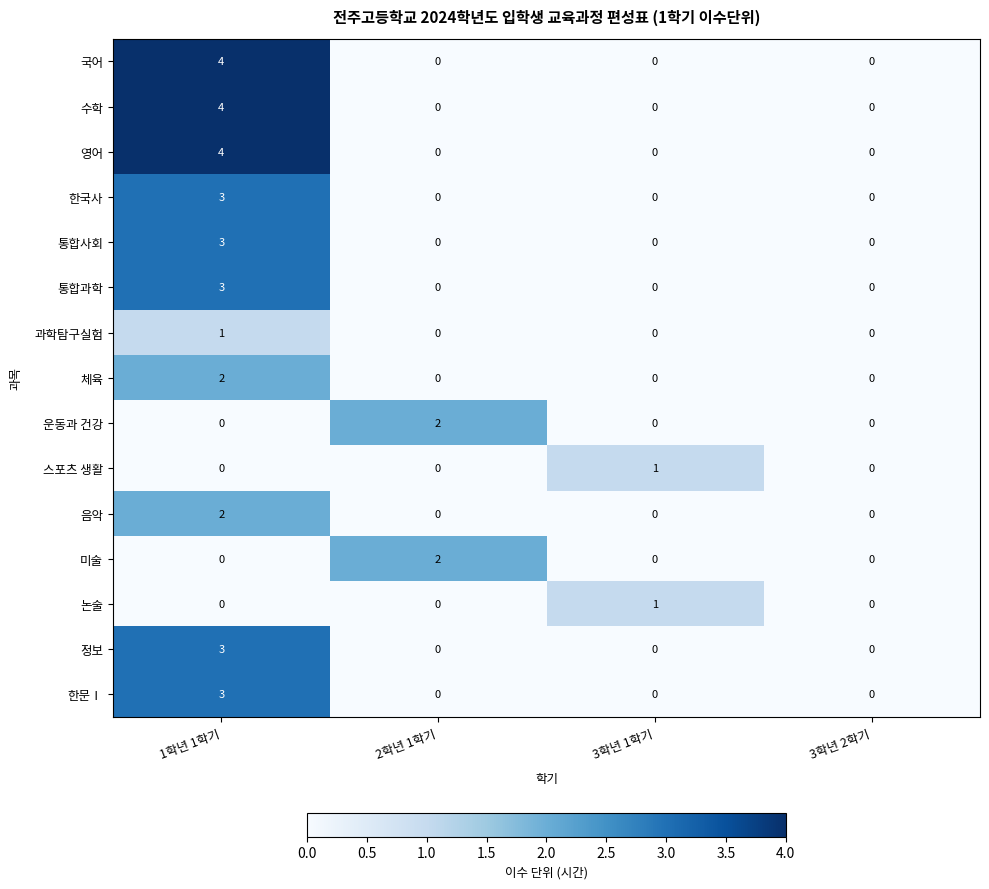

The 한국사 series shows 1 at 3학년 1학기. True or false?

False